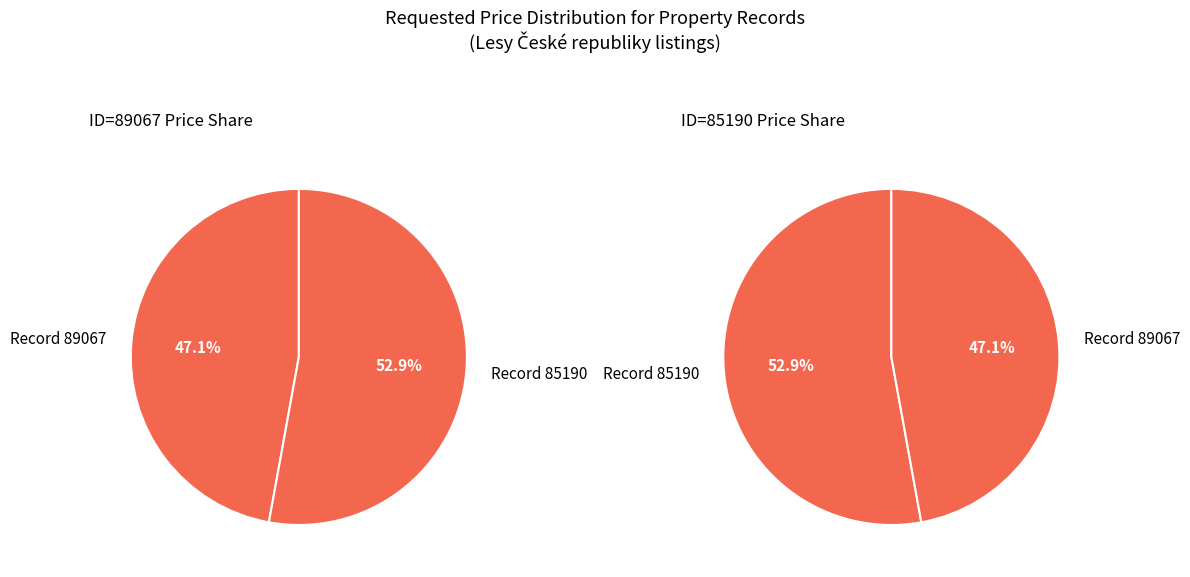

What percentage is NOT represented by 89067?

52.9%